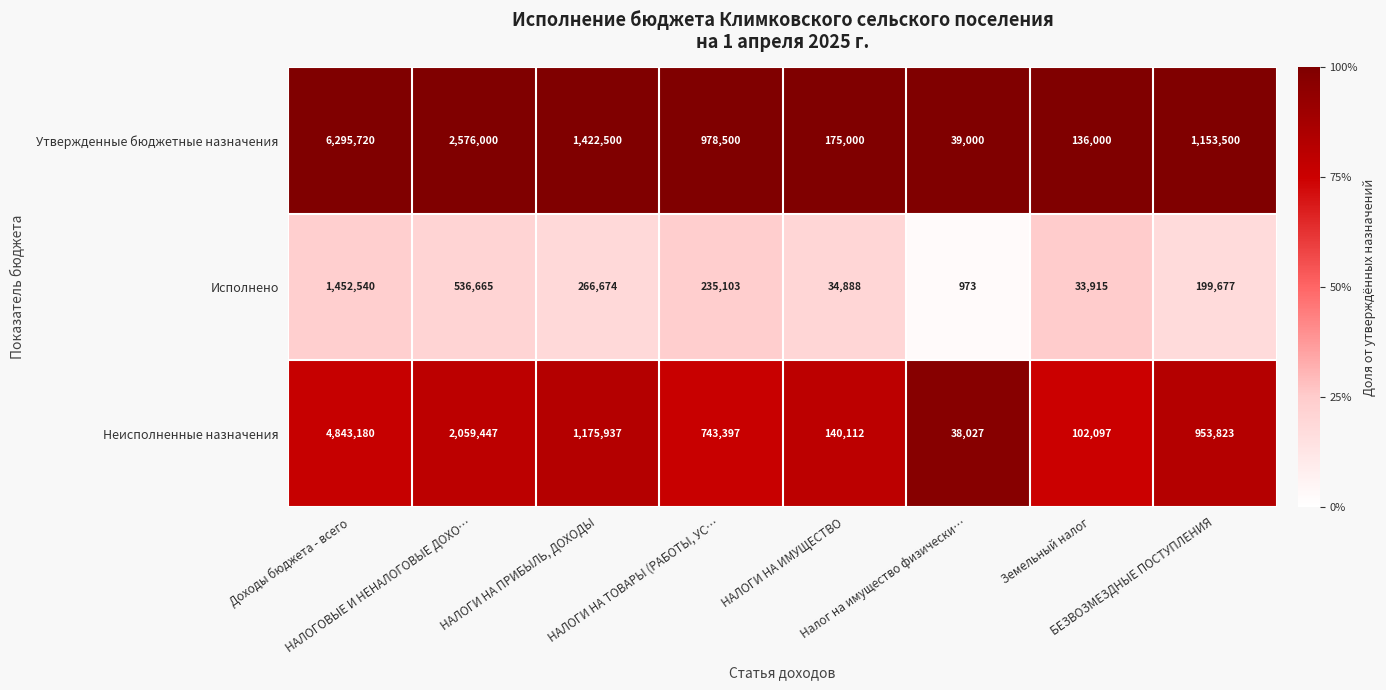

What is the lowest value of the Исполнено series?

973